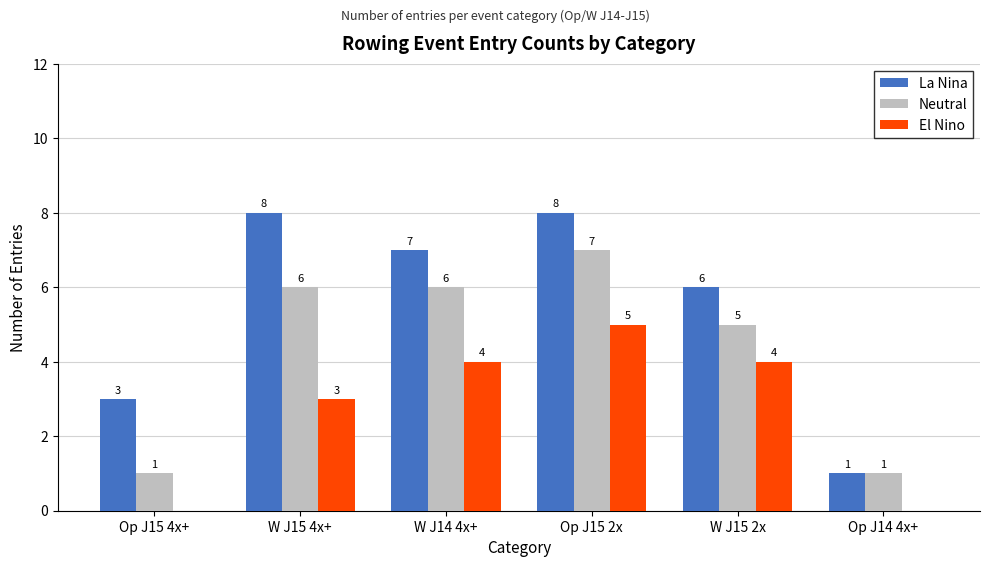

The Neutral series shows 0 at Op J14 4x+. True or false?

False